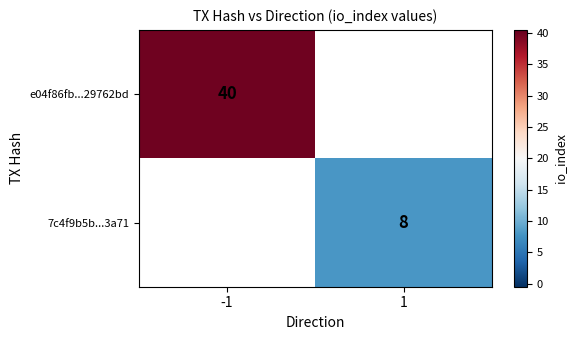

The value of 7c4f9b5b...3a71 at 1 is 8. True or false?

True